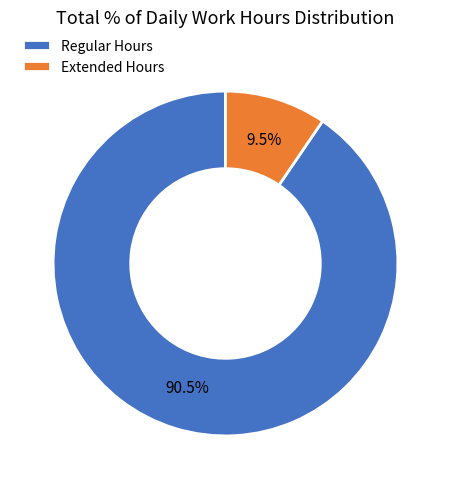

Does any single category account for the majority?

Yes